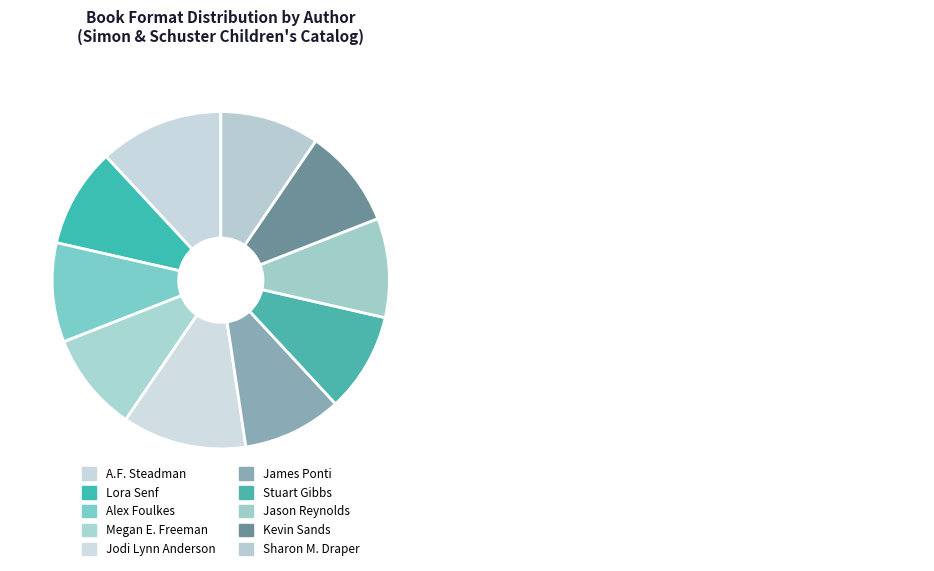

How many segments does this pie chart have?

10